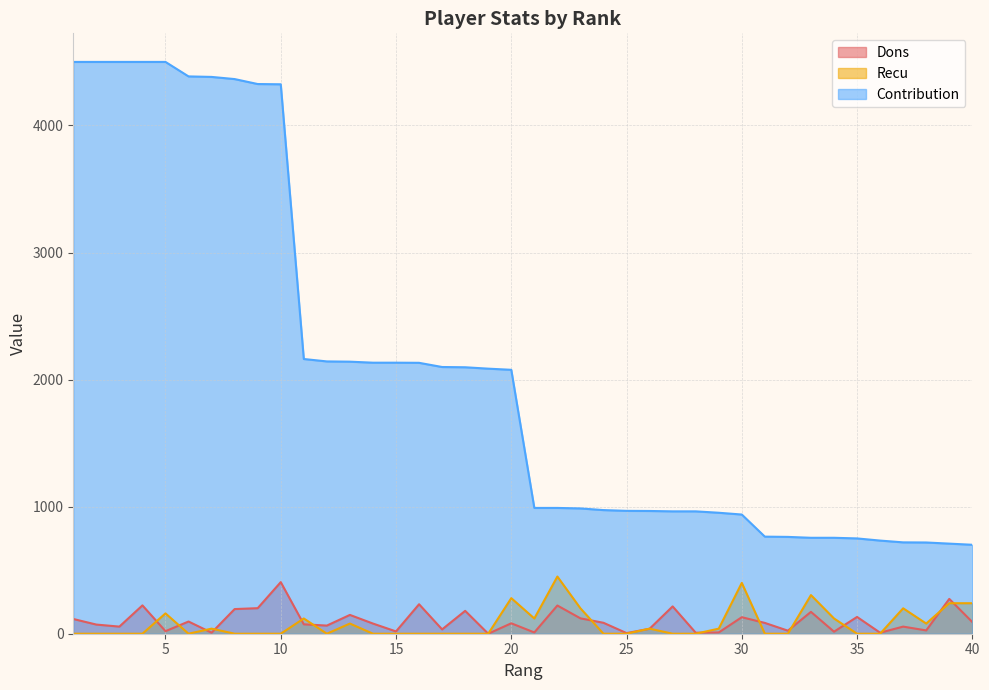

True or false: Contribution and Recu cross at least once.

False